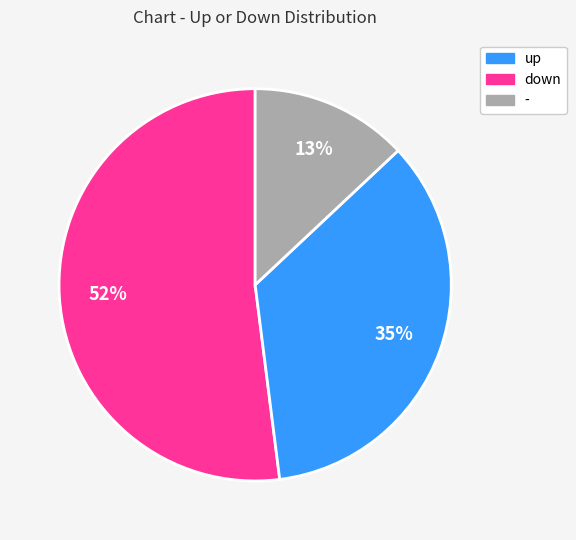

Rank the categories by value from highest to lowest.

up, down, -